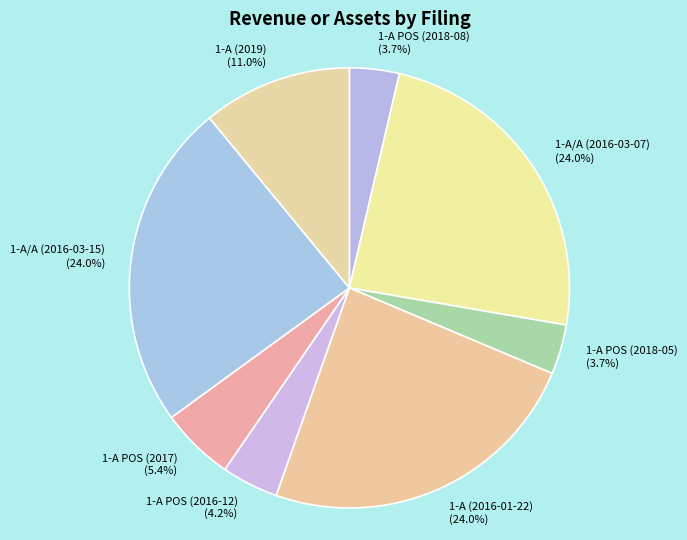

Count the number of slices in the pie.

8